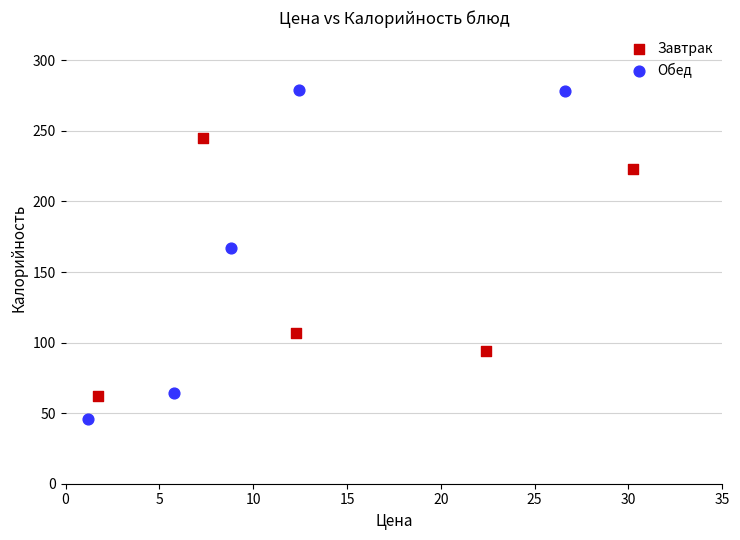

Which series reaches the minimum Y coordinate?

Обед